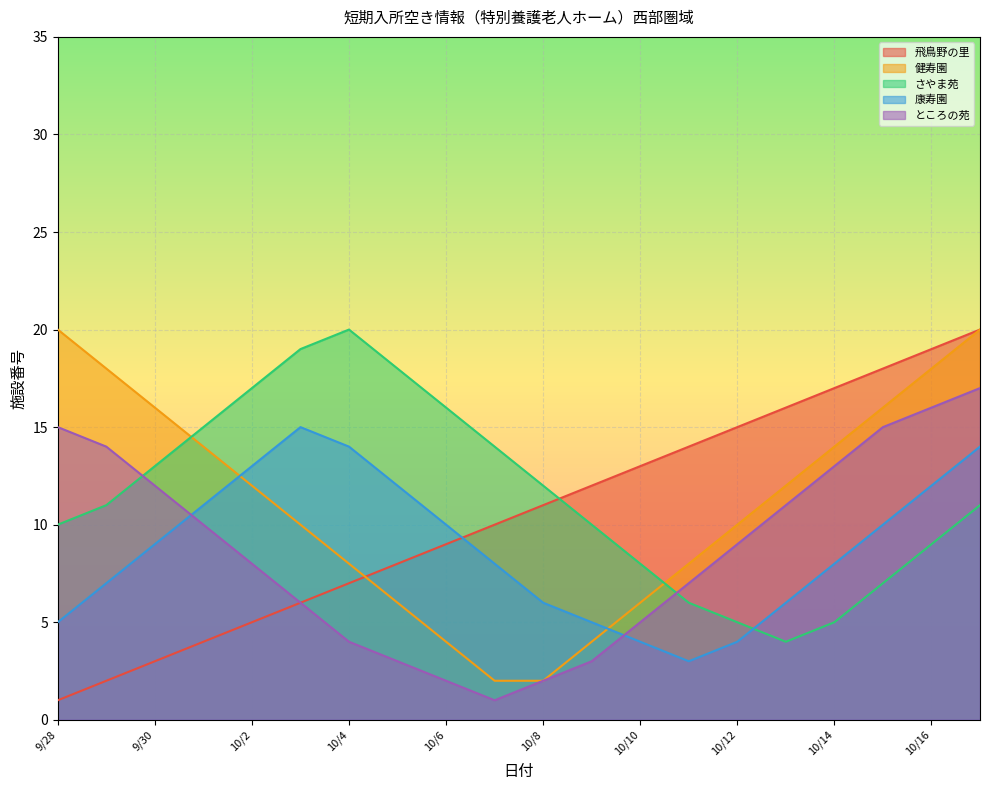

The ところの苑 series shows 11 at 10/13. True or false?

True